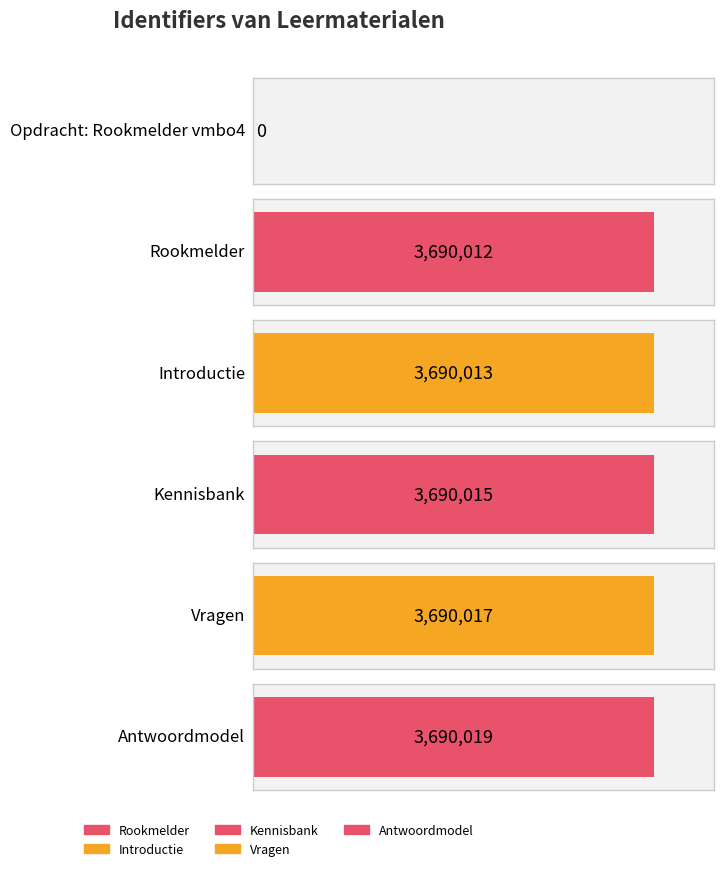

At which label is the value closest to 1845009?

Rookmelder